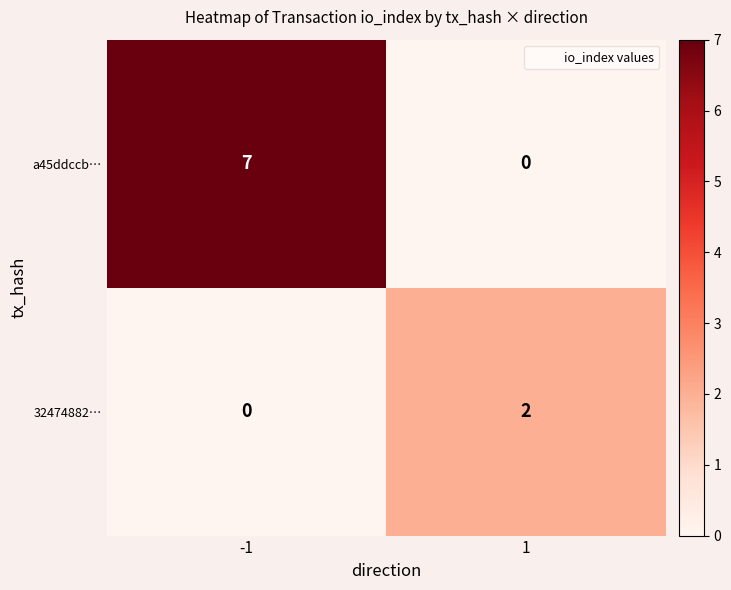

Count the number of data series in this chart.

2